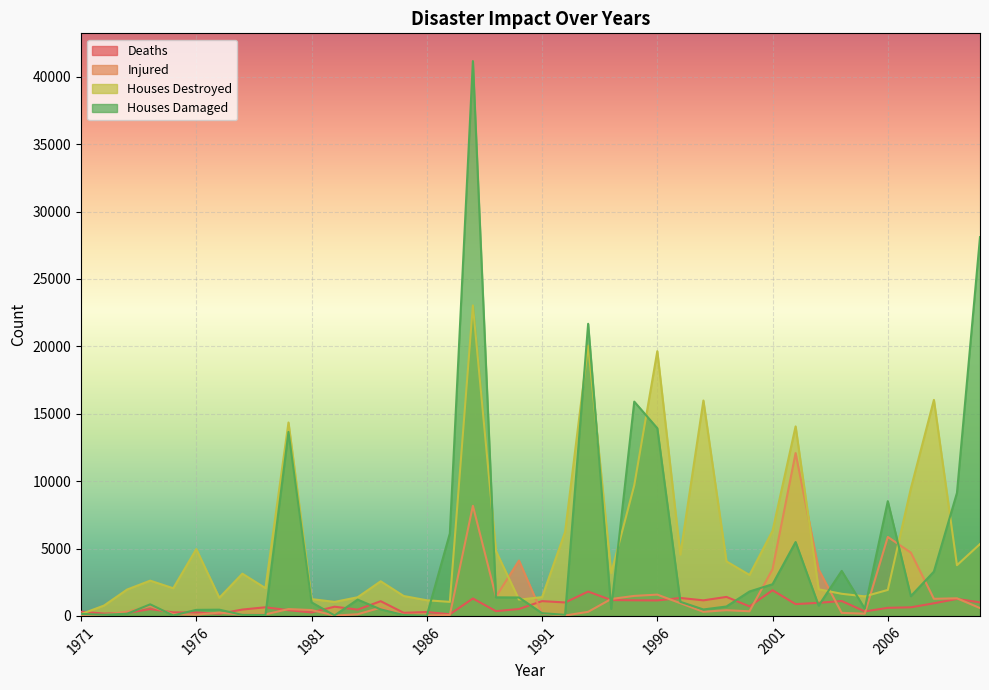

Which category has the lowest value across all series?

1986